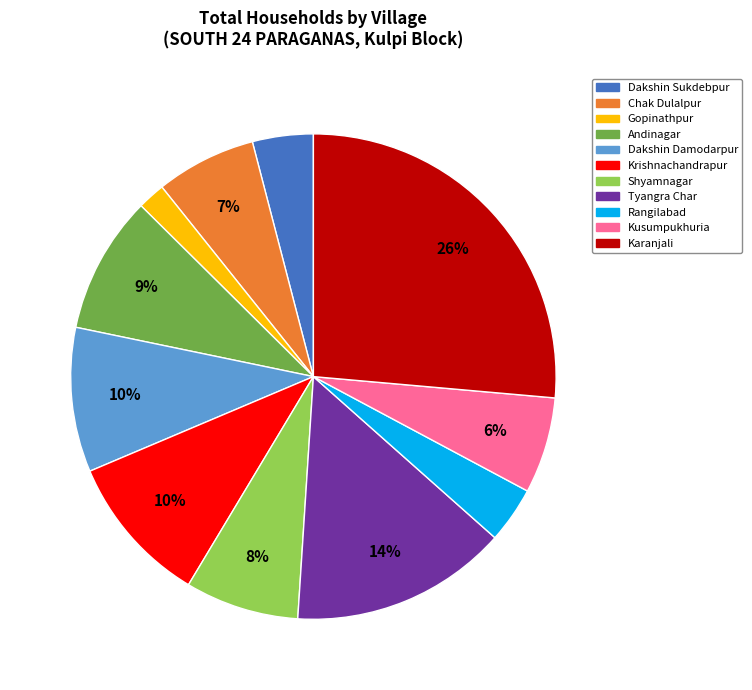

True or false: Rangilabad accounts for 4% of the total.

True